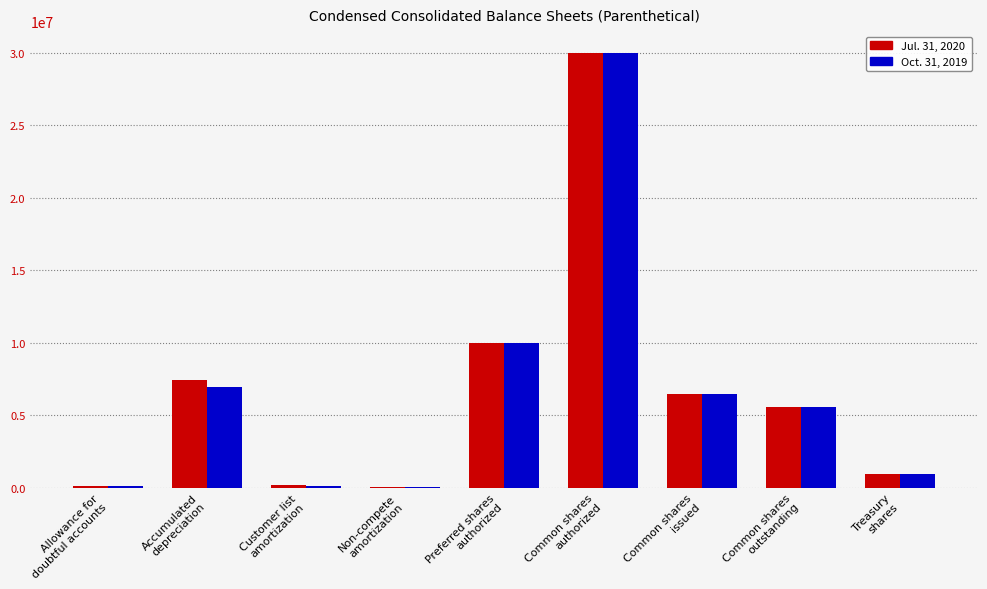

Count the number of data series in this chart.

2